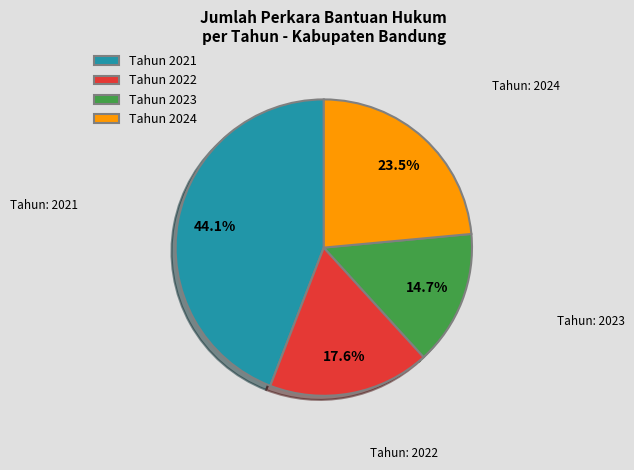

Rank the categories by value from highest to lowest.

Tahun 2021, Tahun 2024, Tahun 2022, Tahun 2023